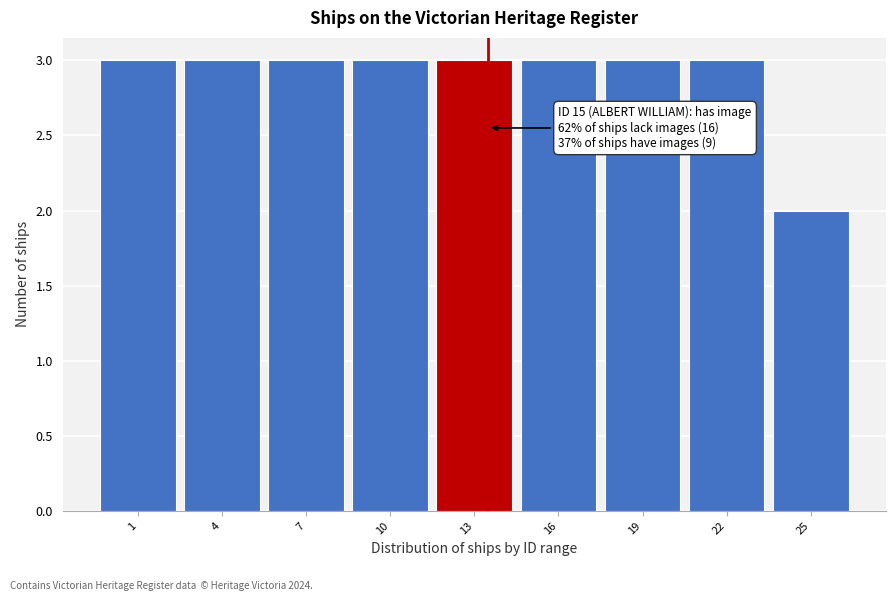

Reading left to right, what are all the values shown in this chart?

1=3	4=3	7=3	10=3	13=3	16=3	19=3	22=3	25=2